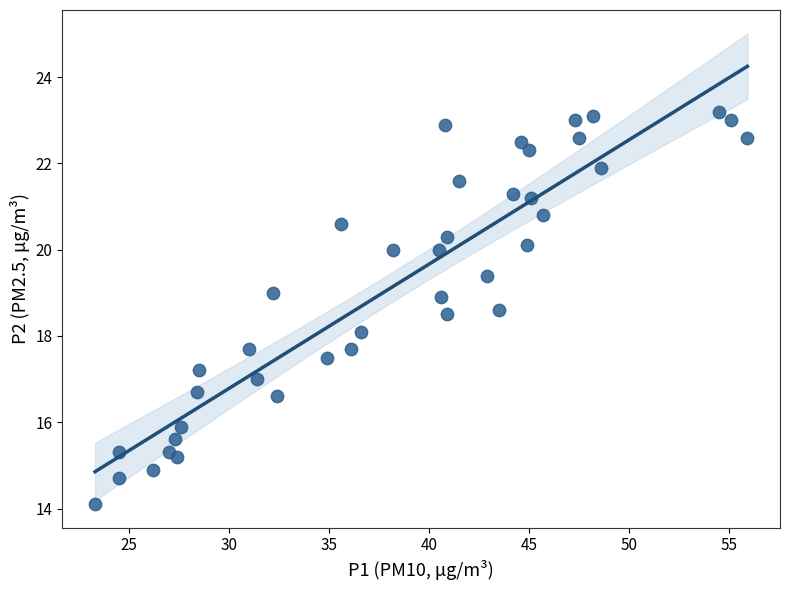

What is the range of X values (max minus min)?

32.6